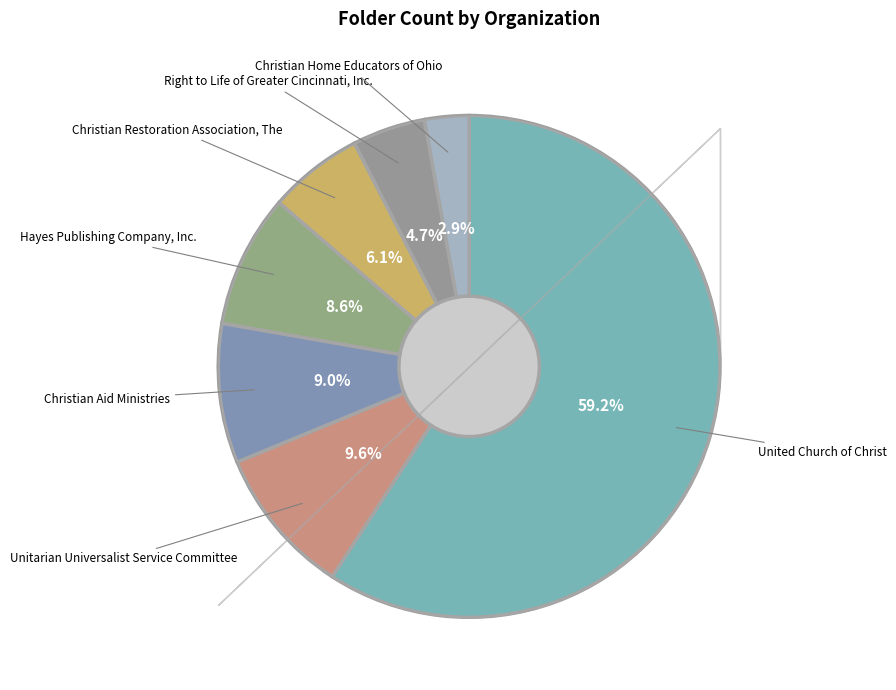

How many slices are in this pie chart?

7